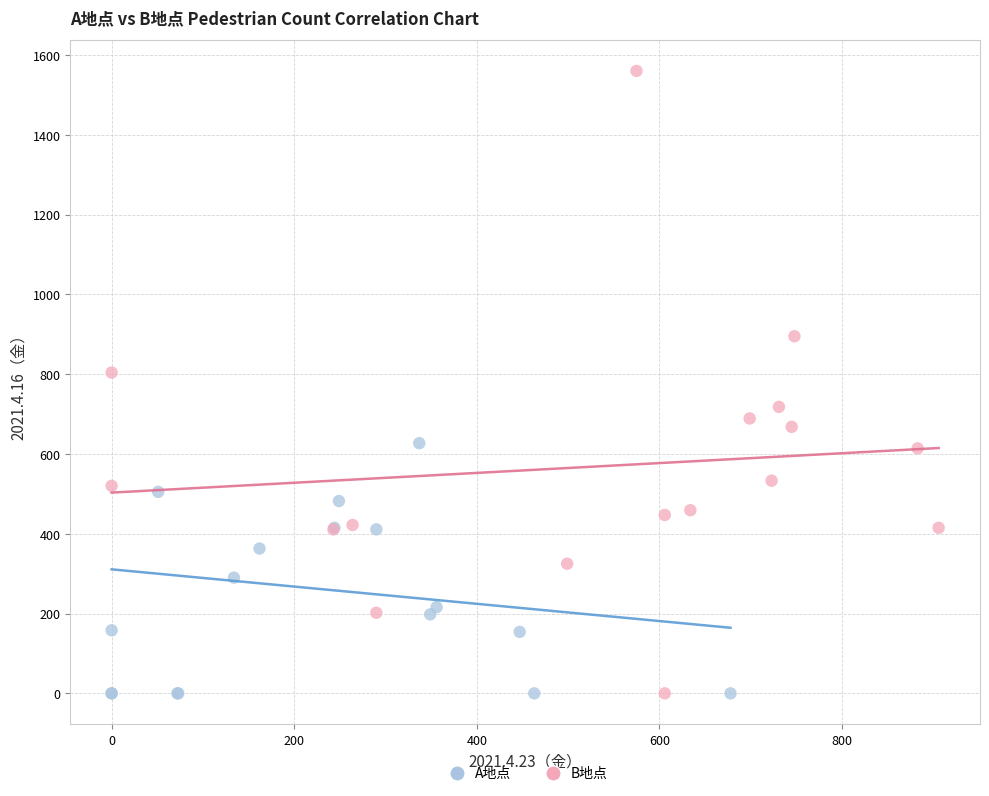

Which series reaches the maximum Y coordinate?

B地点